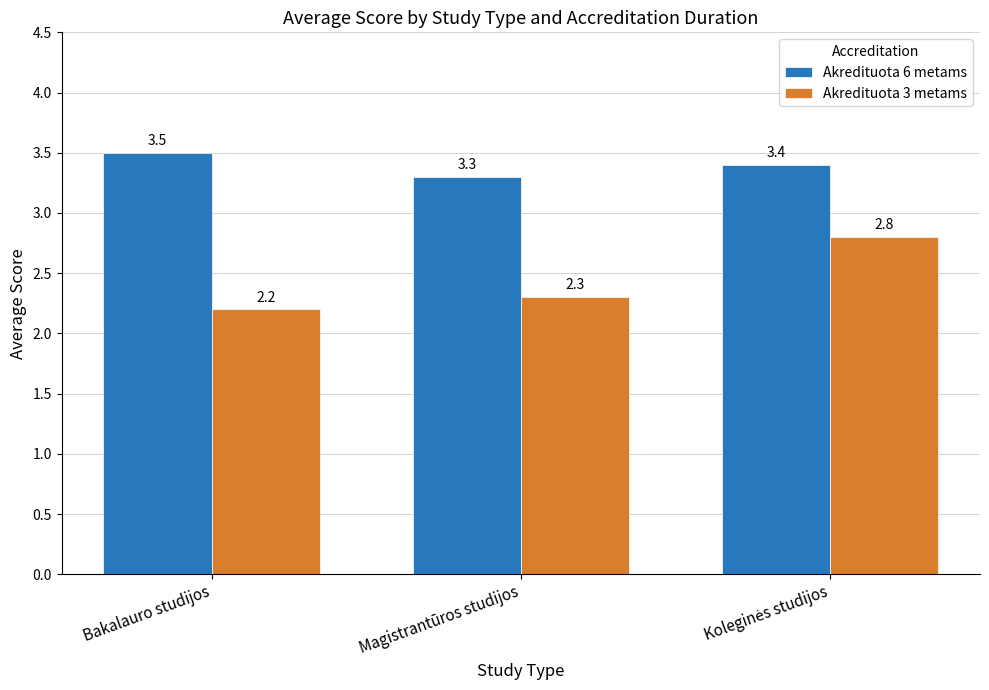

Which series has the widest spread of values?

Akredituota 3 metams